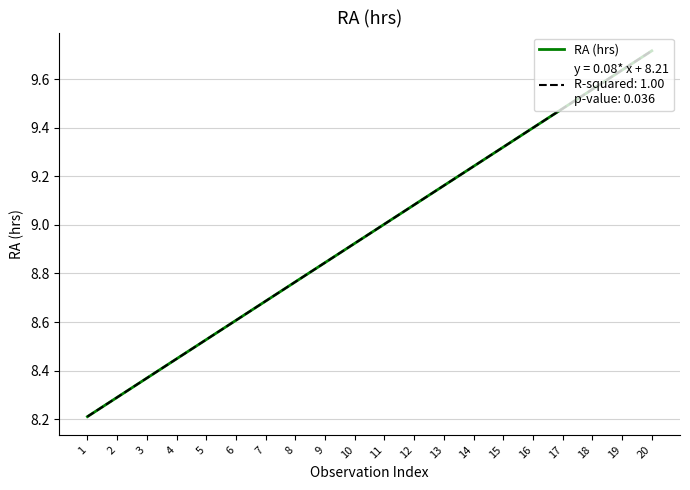

Which label corresponds to the largest value in the chart?

20